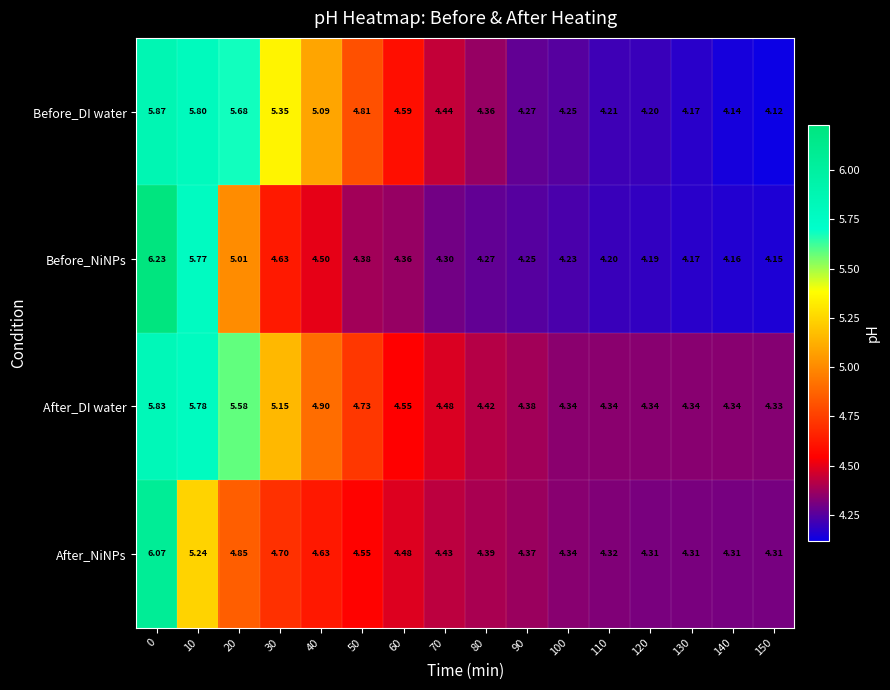

Which series has the largest total across all categories?

After_DI water